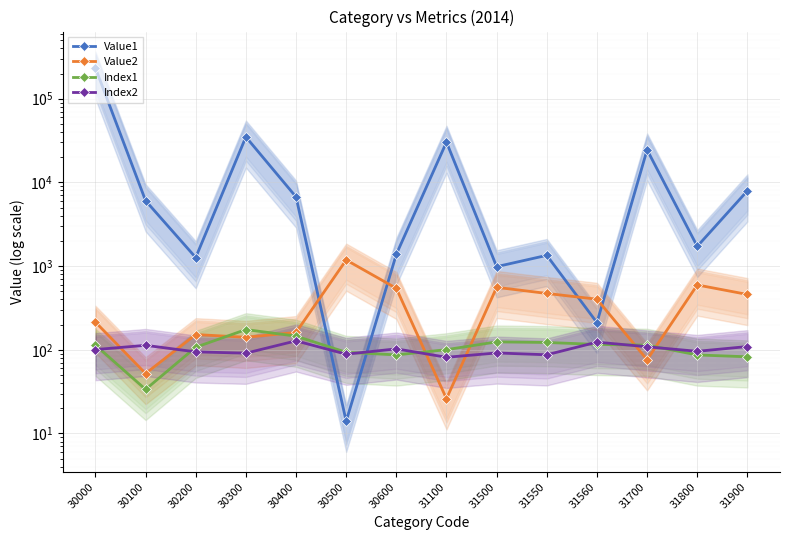

Reading left to right, extract all data points from this chart.

Value1: 30000=232929.0	30100=6046.0	30200=1265.0	30300=34933.0	30400=6707.0	30500=14.0	30600=1383.0	31100=30285.0	31500=984.0	31550=1343.0	31560=211.0	31700=24510.0	31800=1720.0	31900=7933.0
Value2: 30000=214.0	30100=52.0	30200=152.0	30300=141.0	30400=161.0	30500=1182.0	30600=542.0	31100=26.0	31500=557.0	31550=471.0	31560=402.0	31700=76.0	31800=595.0	31900=458.0
Index1: 30000=113.6	30100=33.6	30200=107.2	30300=174.2	30400=145.5	30500=93.3	30600=86.8	31100=100.3	31500=124.2	31550=122.2	31560=115.9	31700=113.5	31800=86.7	31900=82.4
Index2: 30000=100.5	30100=113.0	30200=94.4	30300=91.0	30400=127.8	30500=88.5	30600=102.5	31100=81.3	31500=91.6	31550=87.1	31560=123.3	31700=108.6	31800=95.8	31900=109.3